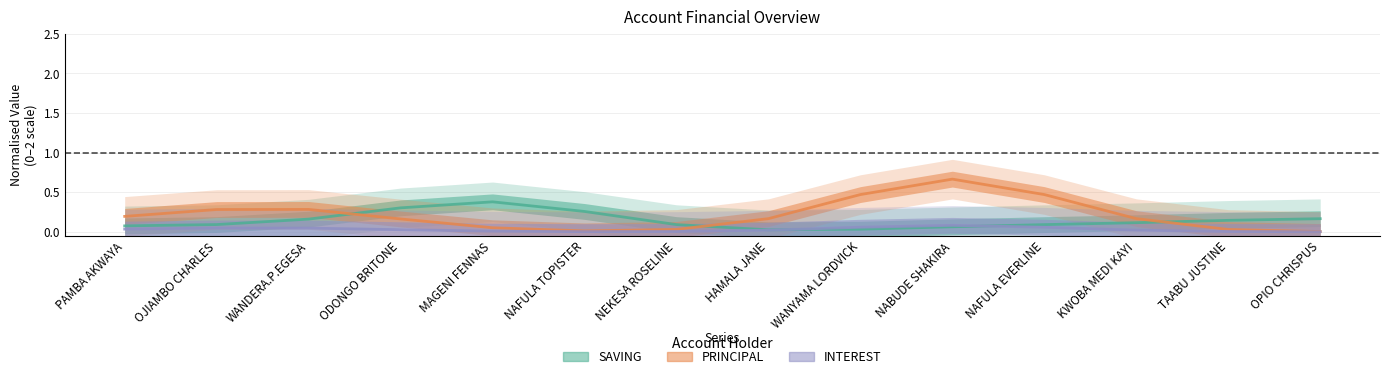

What is the difference between the highest and lowest values at NABUDE SHAKIRA?

0.6